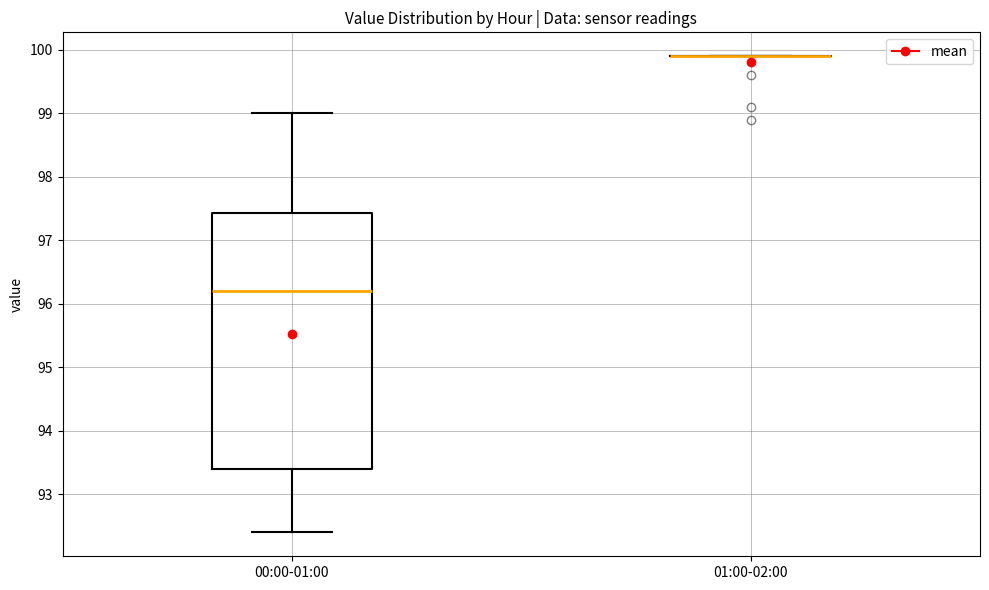

Reading left to right, transcribe this box plot: for each box, give where its median line is, the range the box spans, and where its two whiskers end, as read against the y-axis. The values are not printed on the chart, so give them approximately, as read against the axis.

00:00-01:00: median 96.2, box 93.4 to 97.4, whiskers 92.4 to 99.0
01:00-02:00: box collapsed to a line at 99.9, whiskers 99.9 to 99.9